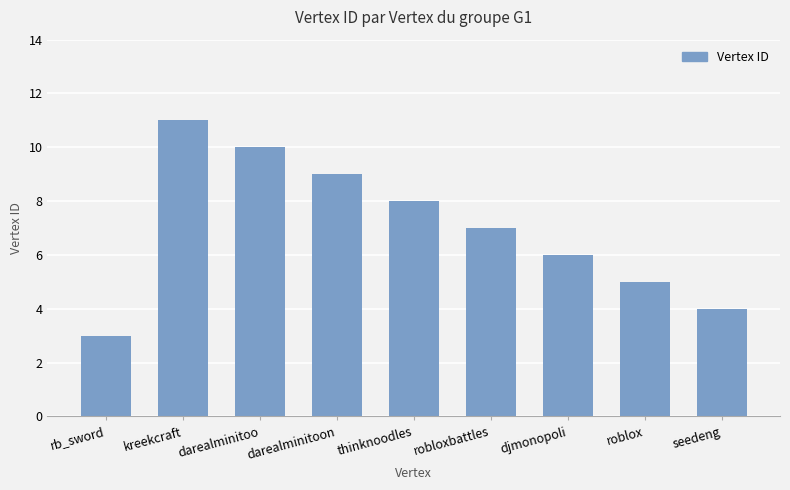

Rank the categories by value from highest to lowest.

kreekcraft, darealminitoo, darealminitoon, thinknoodles, robloxbattles, djmonopoli, roblox, seedeng, rb_sword